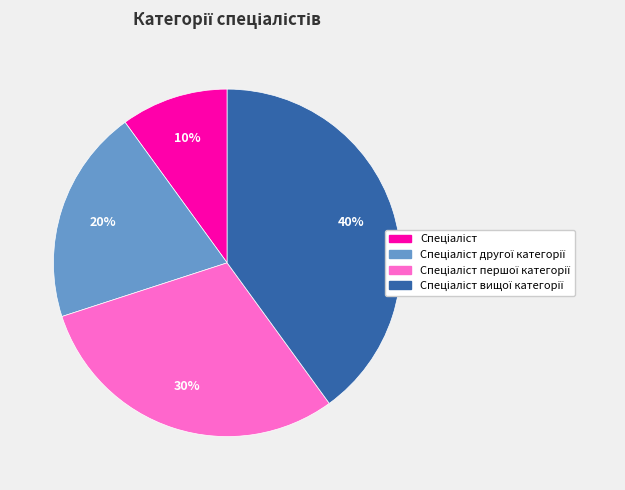

To the nearest percent, what is the difference between the largest and smallest slice percentages?

30%